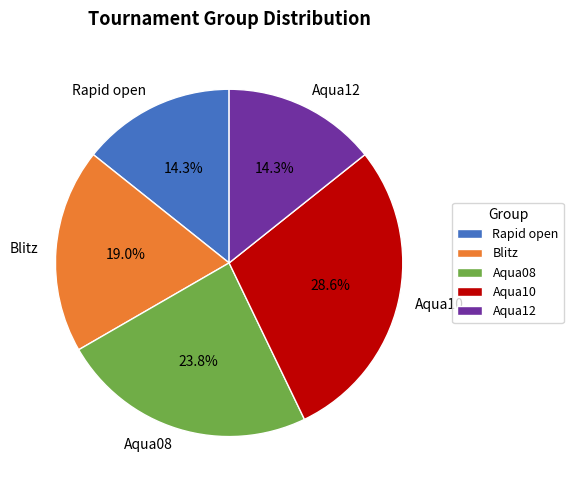

How many segments does this pie chart have?

5